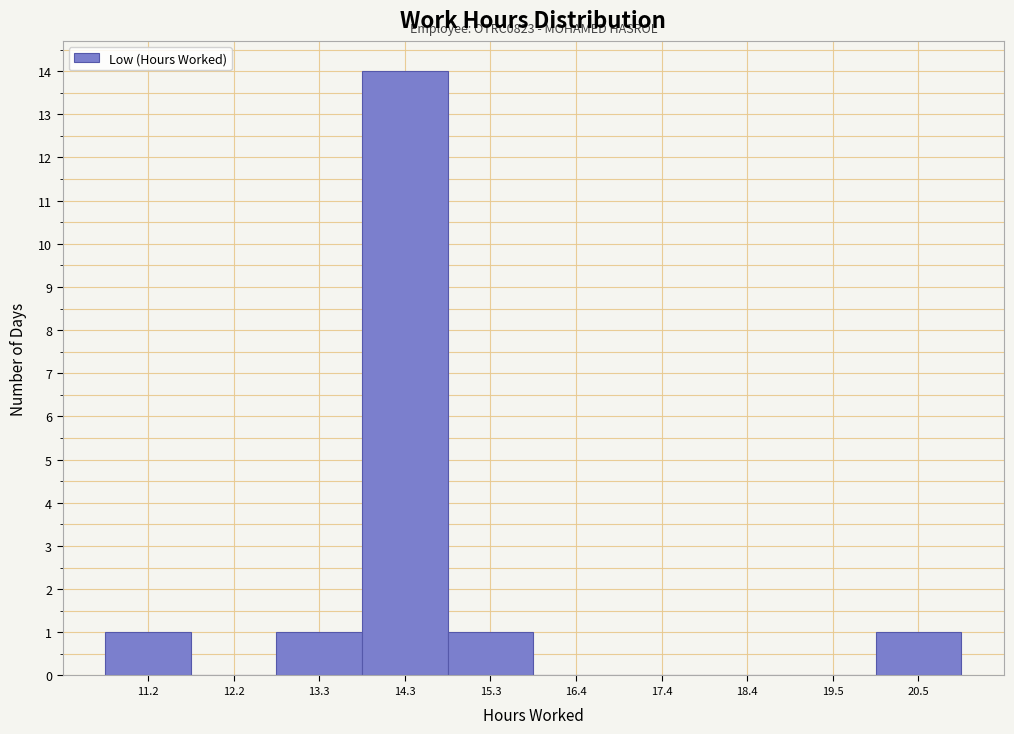

Over which range of the x-axis is the bar tallest?

13.8 to 14.8